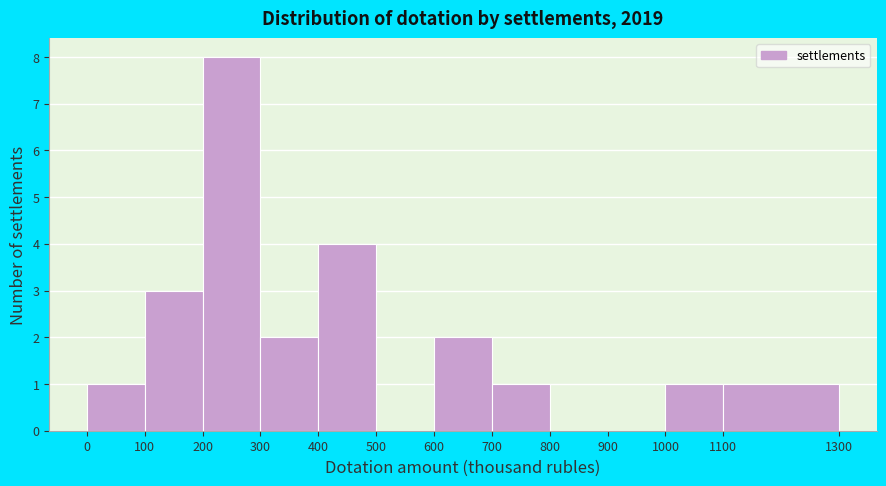

Over which range of the x-axis is the bar tallest?

200 to 300